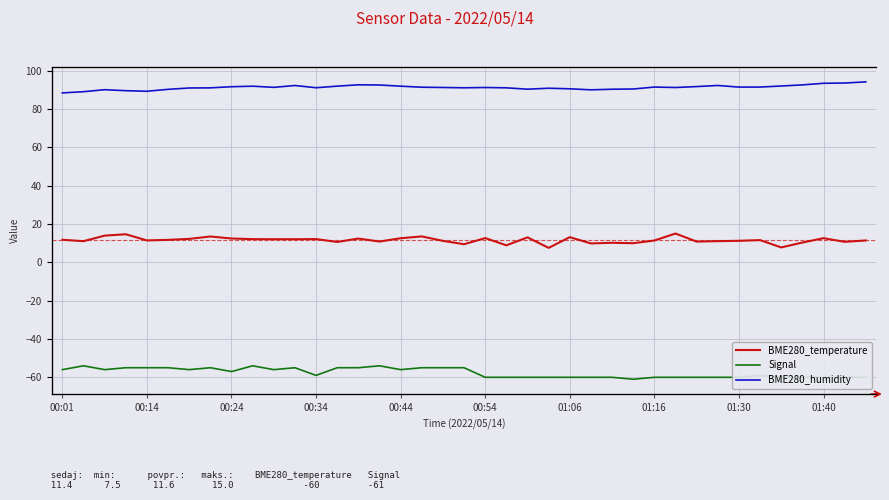

What is the average value of the Signal series?

-57.6